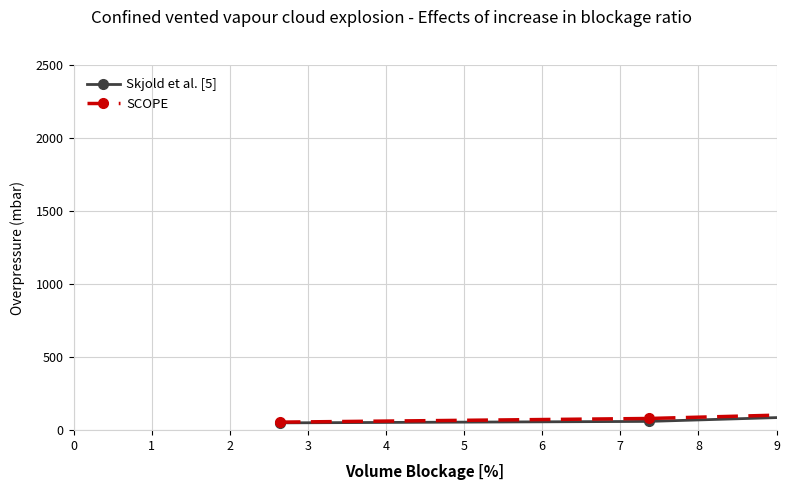

Which series has the largest range (max minus min)?

SCOPE